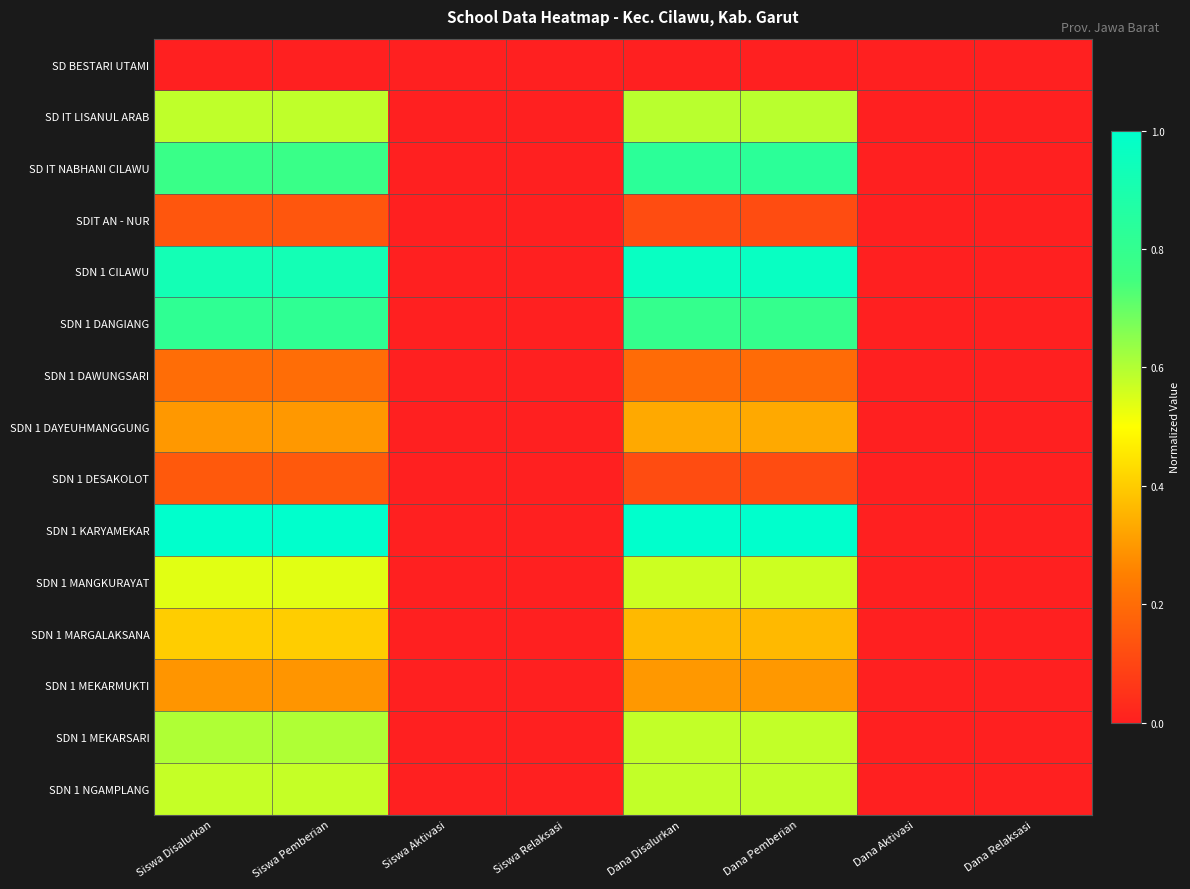

How many series are shown in this chart?

15